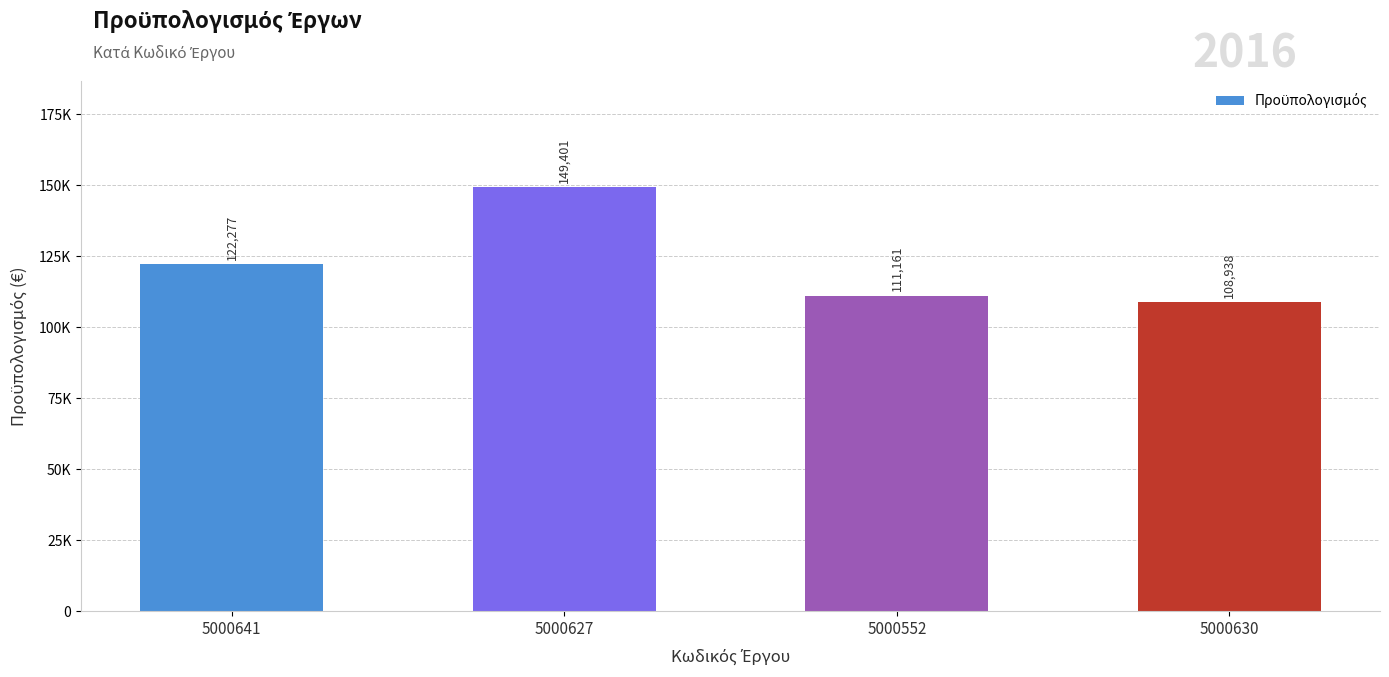

What is the difference between the maximum and second lowest values?

38239.5